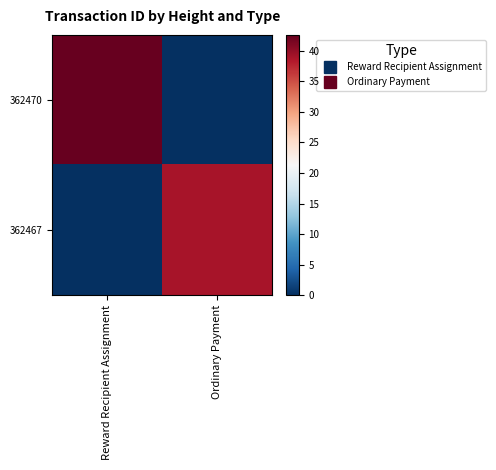

Which label corresponds to the largest value in the chart?

Reward Recipient Assignment